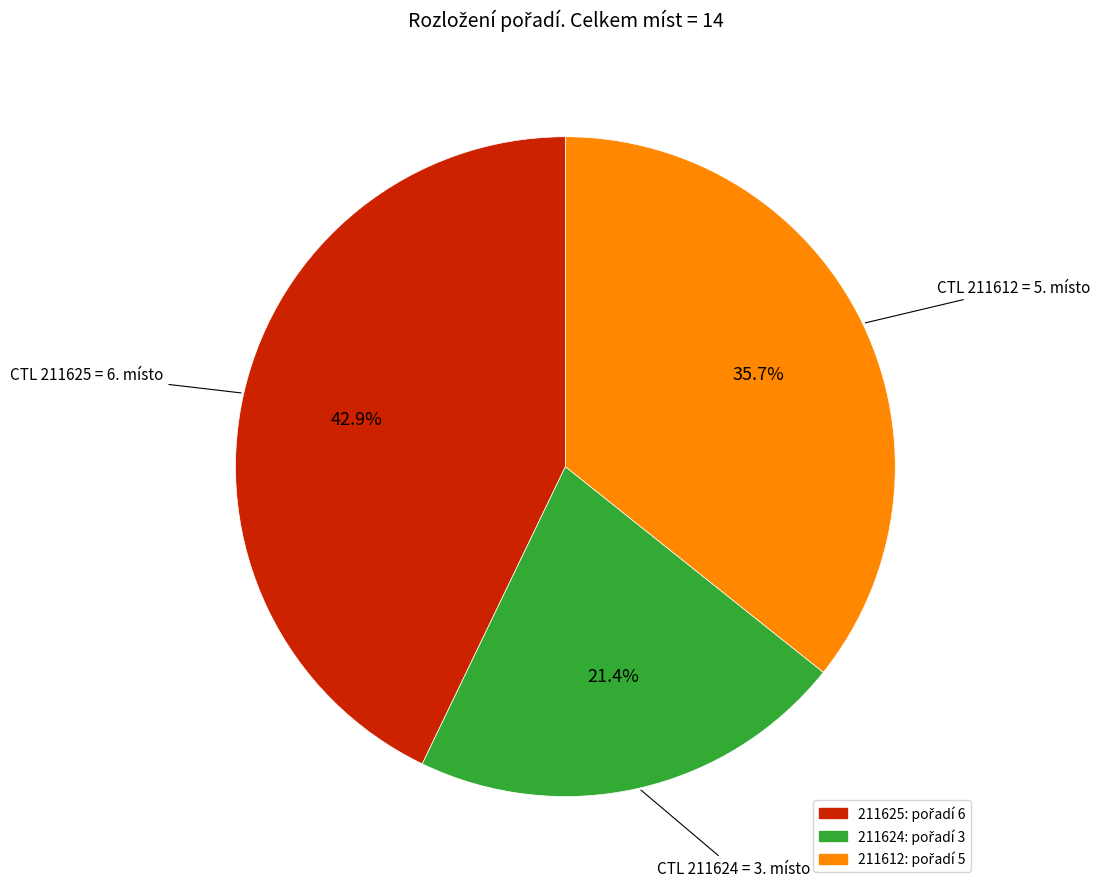

Between 211624 and 211612, which is larger?

211612